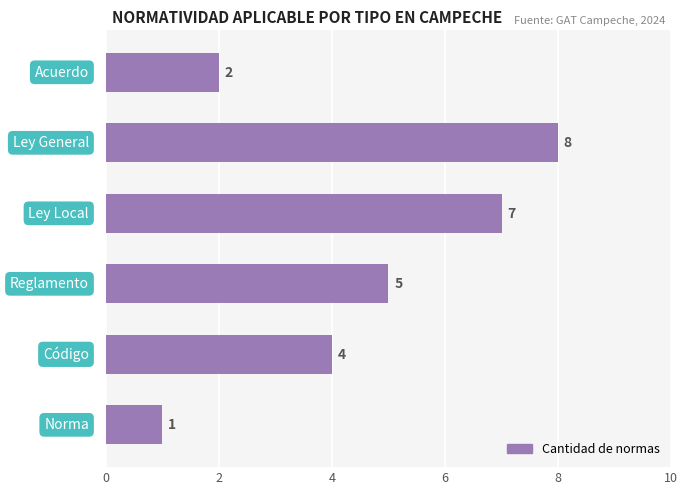

What is the sum of all values?

27